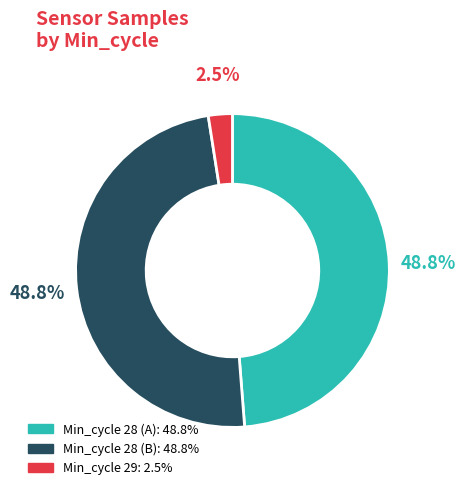

Does any single category account for the majority?

No